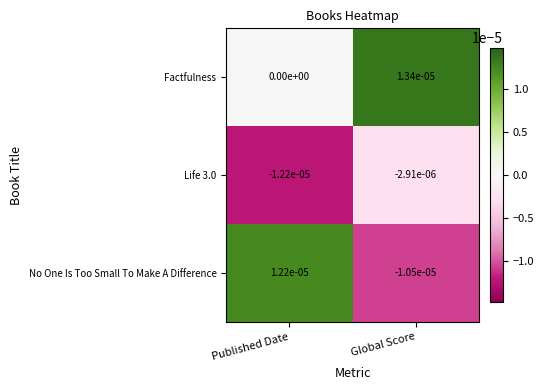

At which category is the sum across all series the highest?

Published Date